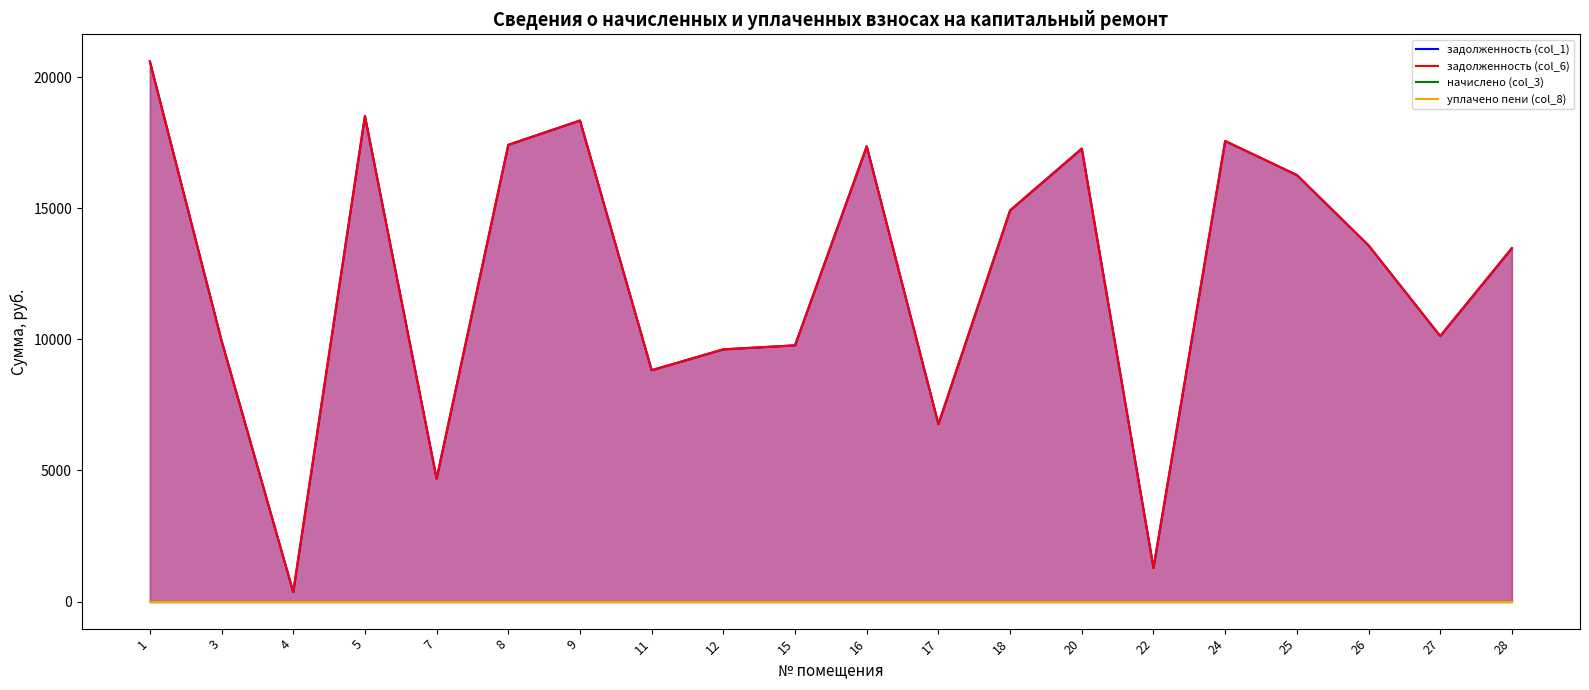

At how many categories does at least one series exceed 1824?

18